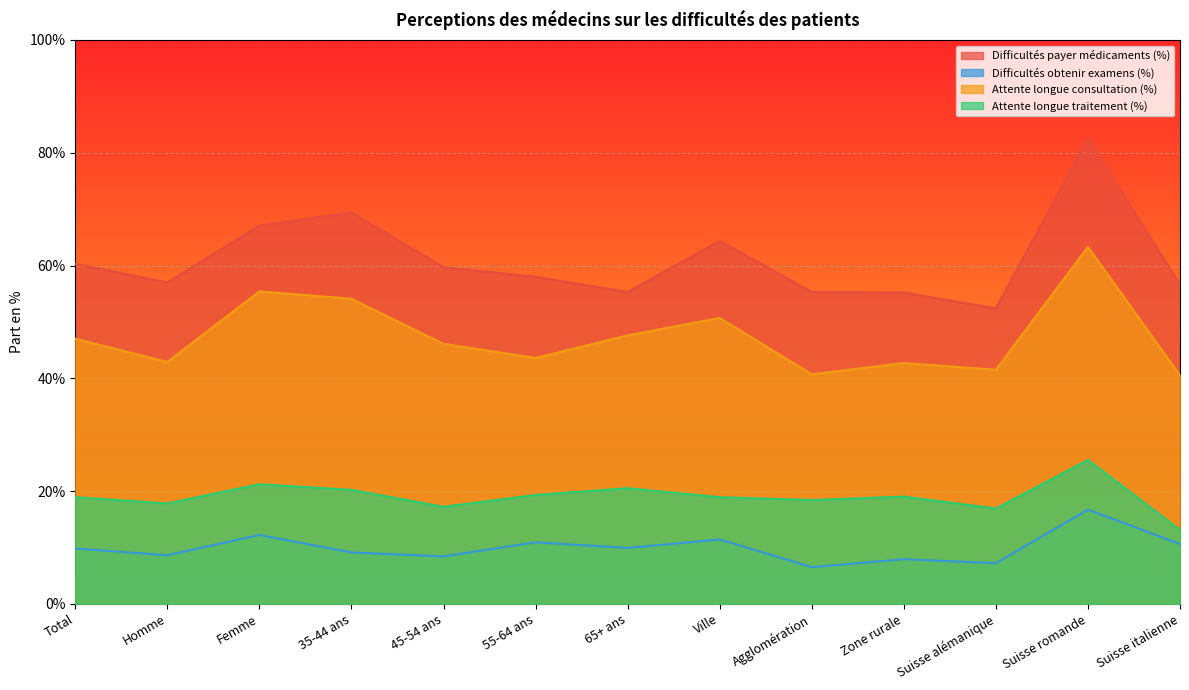

List the series in order of their overall mean, highest first.

Difficultés payer médicaments (%), Attente longue consultation (%), Attente longue traitement (%), Difficultés obtenir examens (%)